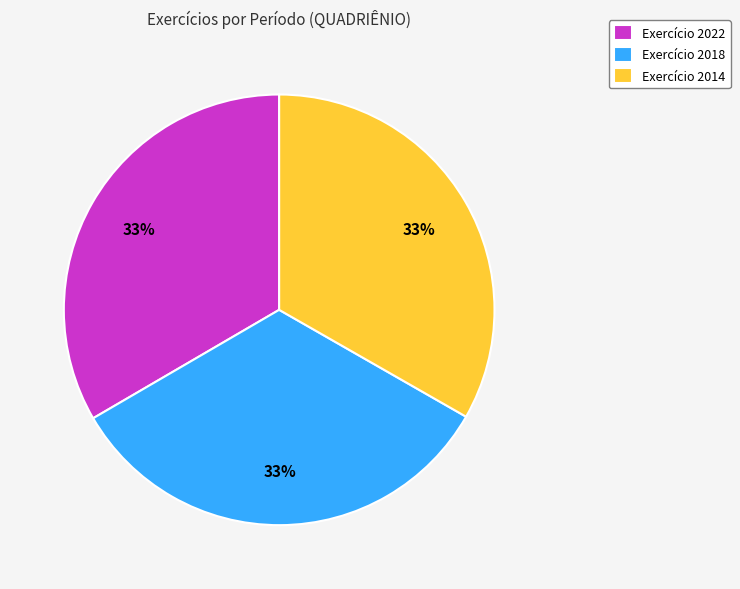

Does any single category account for the majority?

No